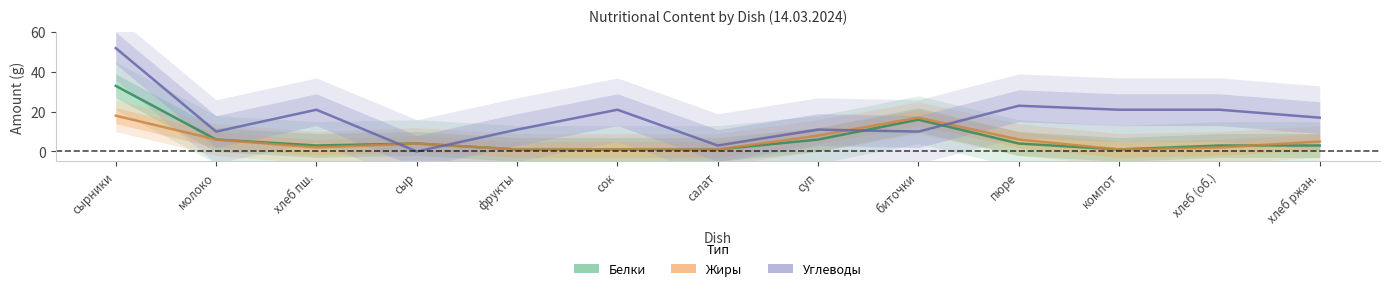

Where is Углеводы nearest to the value 26?

пюре